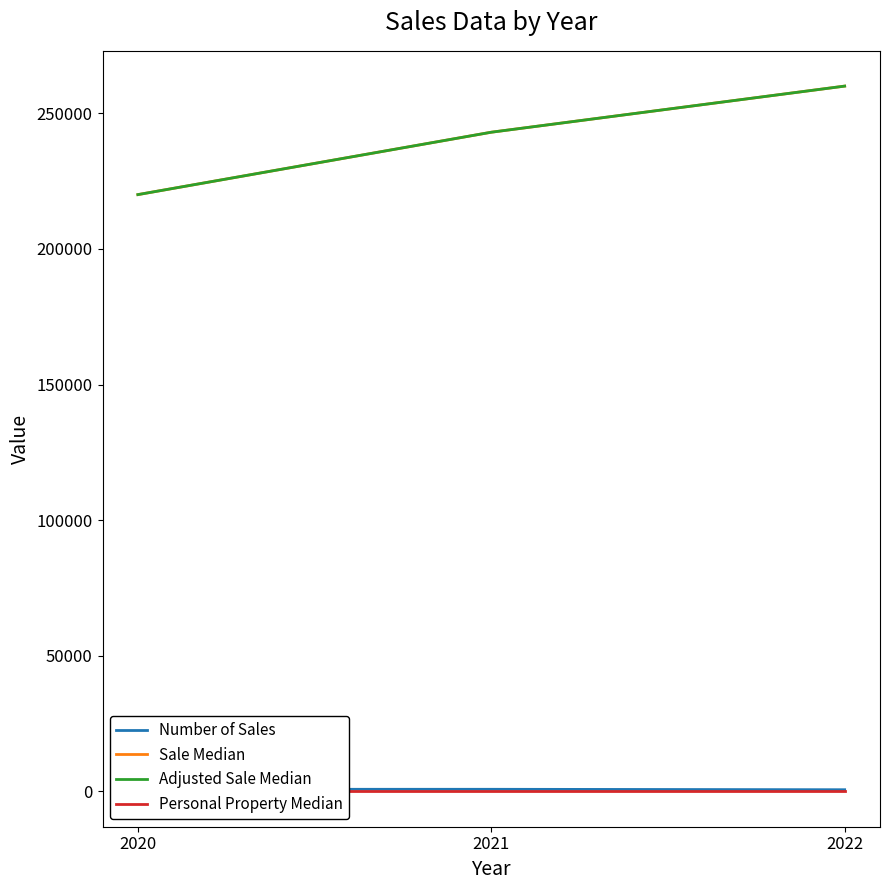

What is the average value of the Sale Median series?

241000